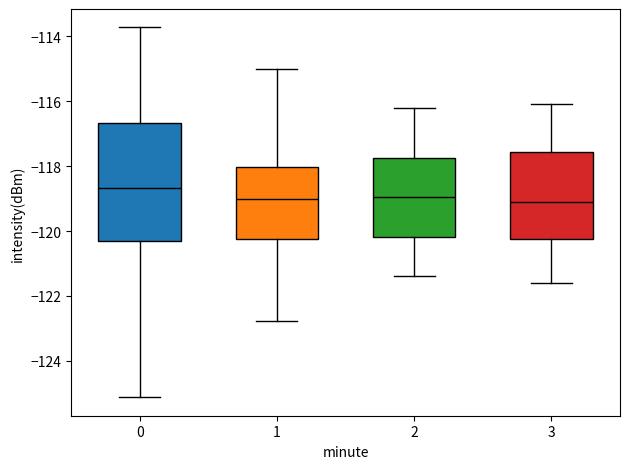

Reading left to right, read every box against the y-axis: the position of its median line, the range the box covers, and the ends of its whiskers. The values are not printed on the chart, so give them approximately, as read against the axis.

0: median -118.6, box -120.4 to -116.6, whiskers -125.2 to -113.8
1: median -119.0, box -120.2 to -118.0, whiskers -122.8 to -115.0
2: median -119.0, box -120.2 to -117.8, whiskers -121.4 to -116.2
3: median -119.0, box -120.2 to -117.6, whiskers -121.6 to -116.0